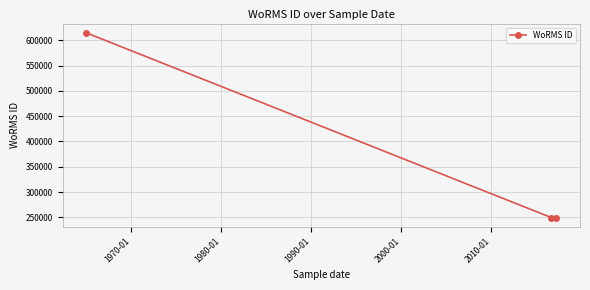

How many values are between 249725 and 614694?

3